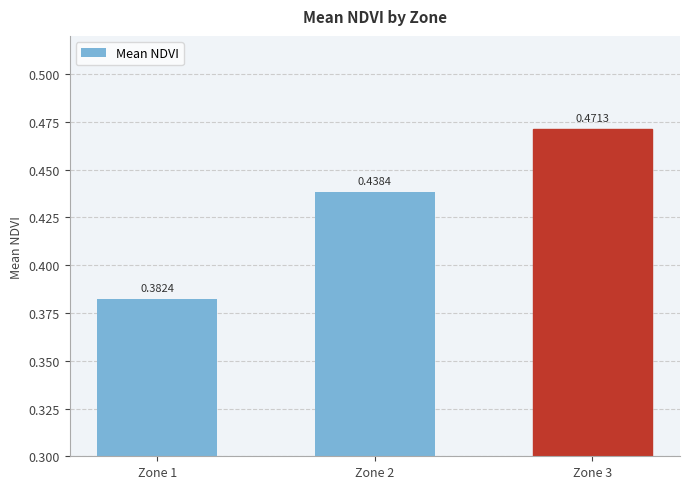

List the labels in order of value, smallest first.

Zone 1, Zone 2, Zone 3